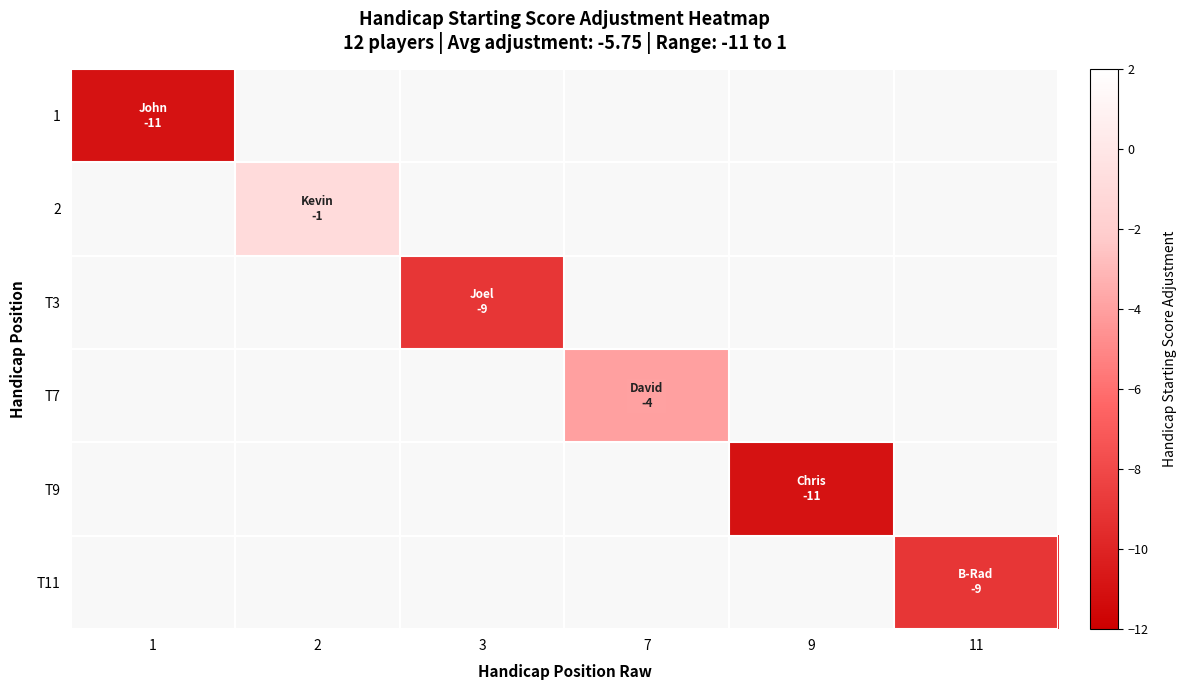

At which category does the chart reach its minimum across all series?

1